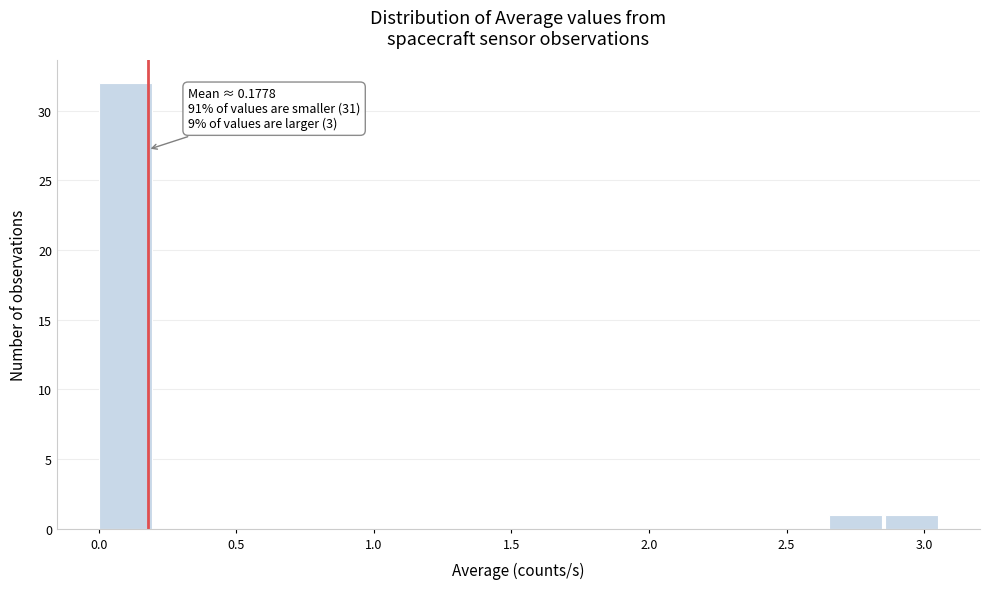

Over which range of the x-axis is the bar tallest?

0.00 to 0.20